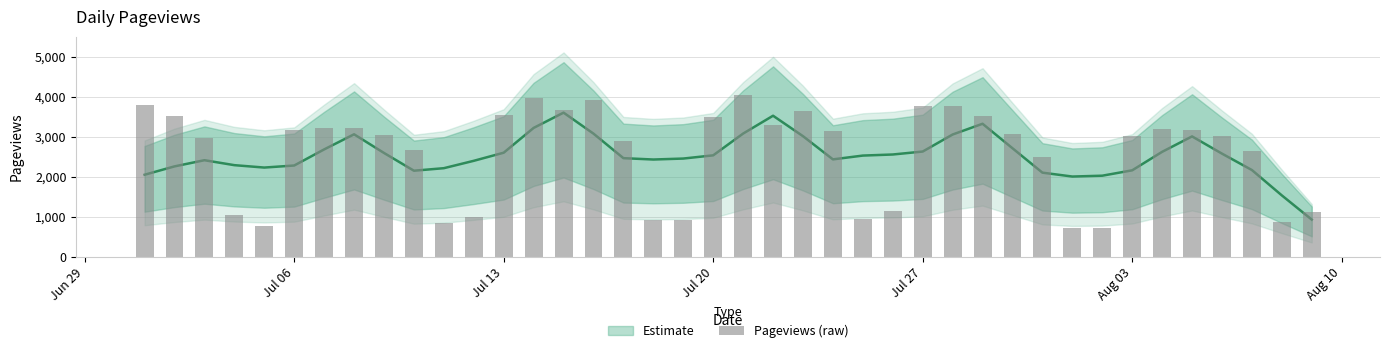

What is the value of the 13th bar from the left?

3541